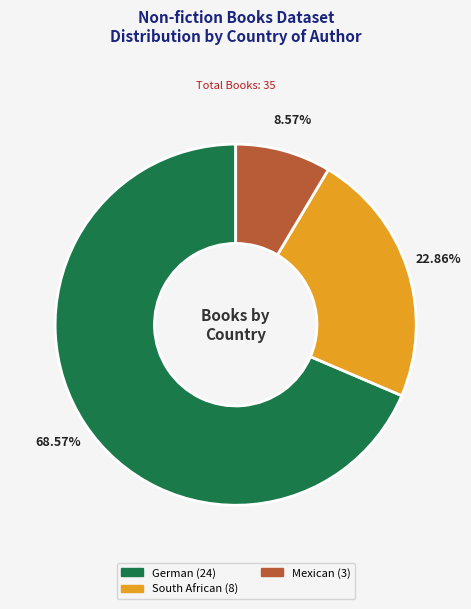

To the nearest percent, what percentage of the pie is South African?

23%